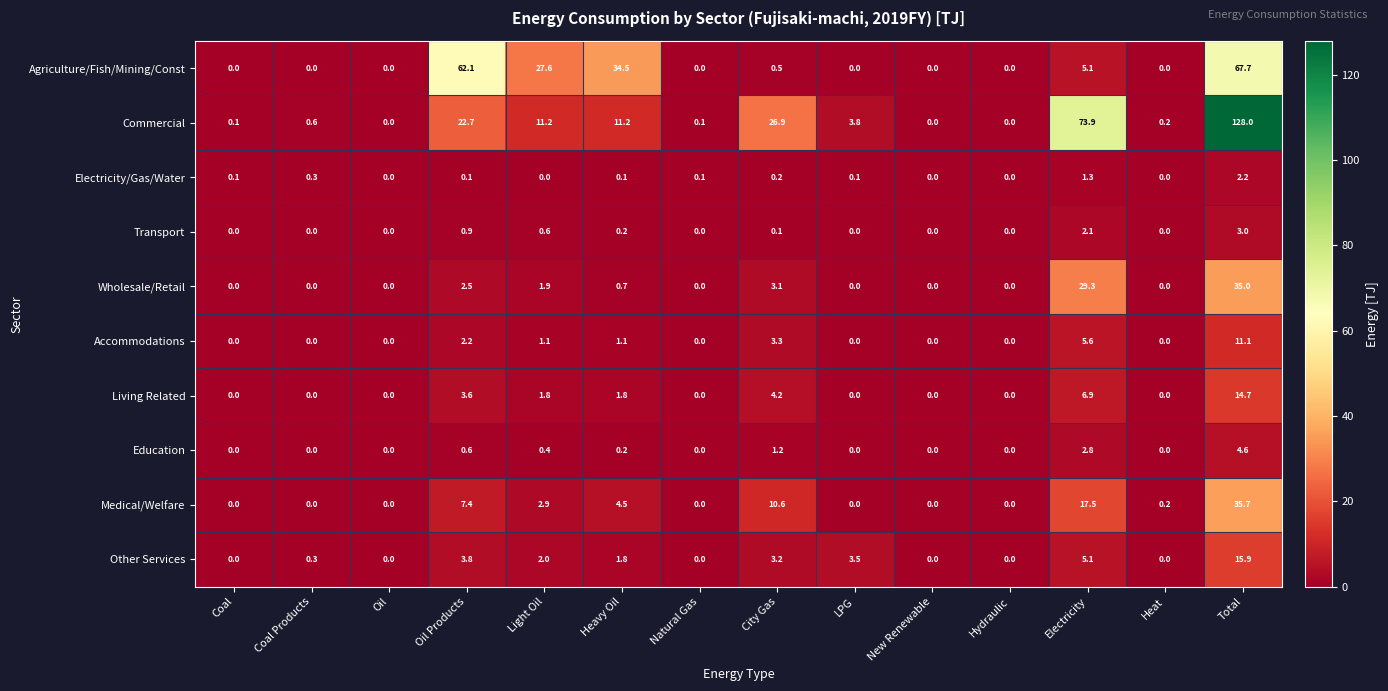

What is the average value of the Other Services series?

2.5